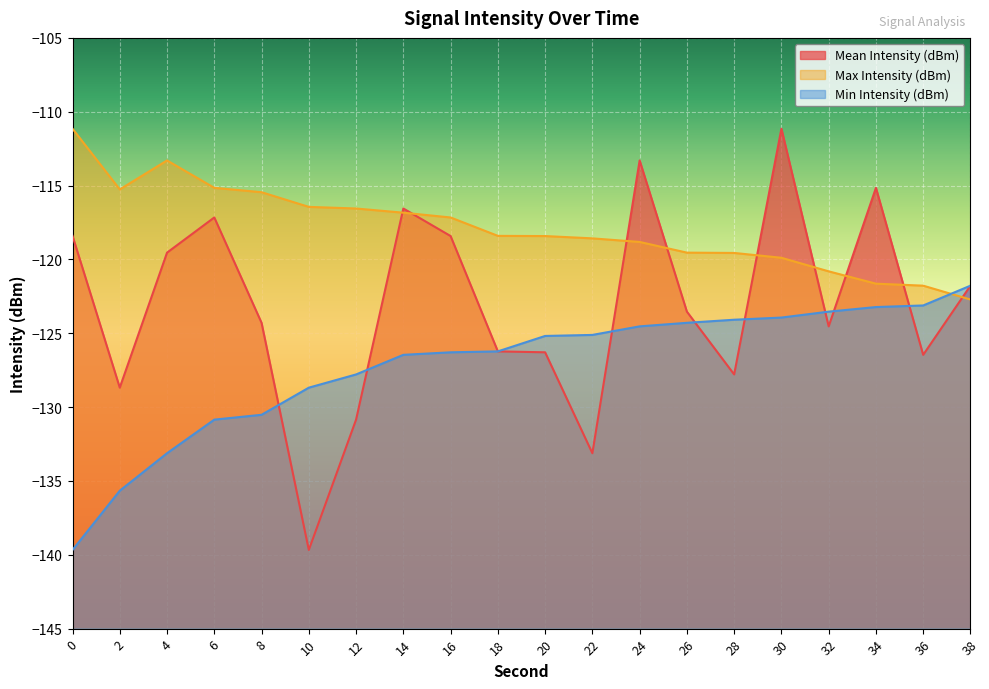

True or false: Min Intensity (dBm) has more than 0 interior local peaks.

False